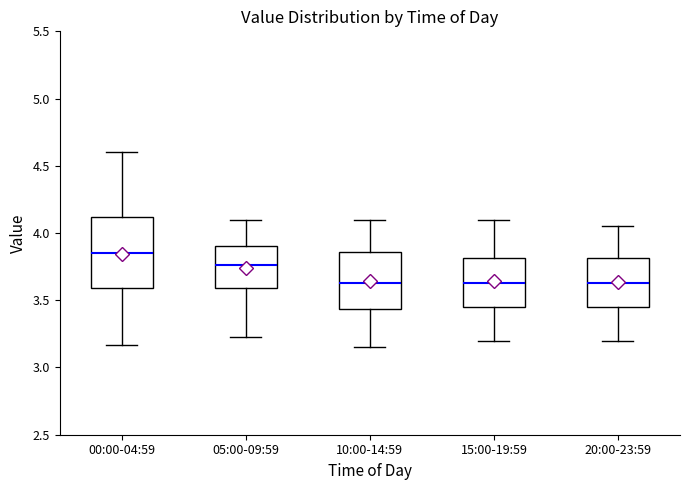

Which box is the tallest, from its lower edge to its upper edge?

00:00-04:59